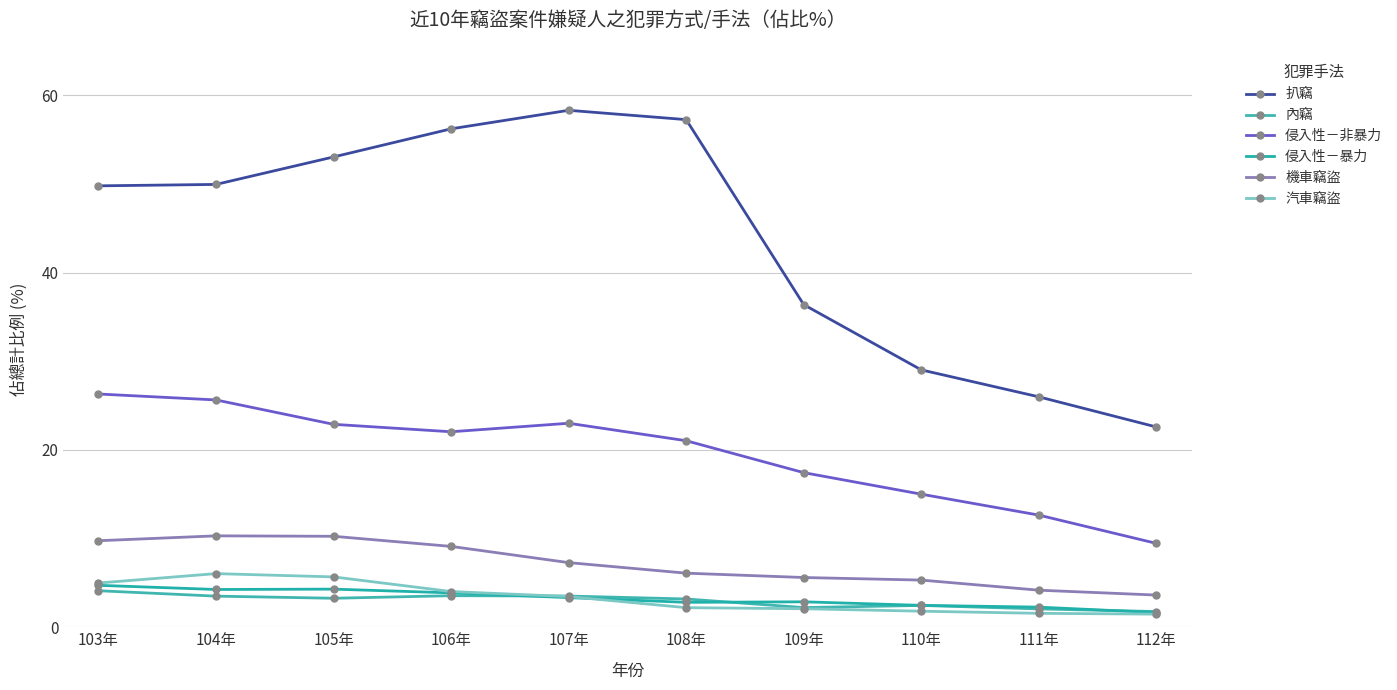

How many lines are shown in the chart?

6